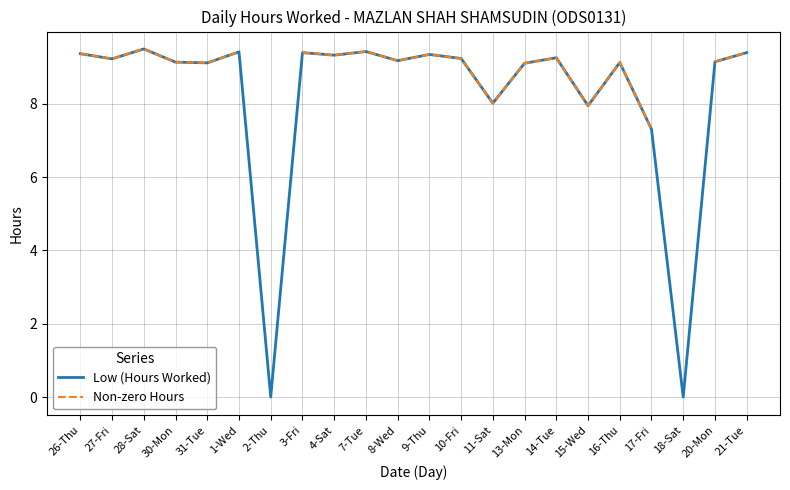

What is the sum of all Low (Hours Worked) values?

181.0